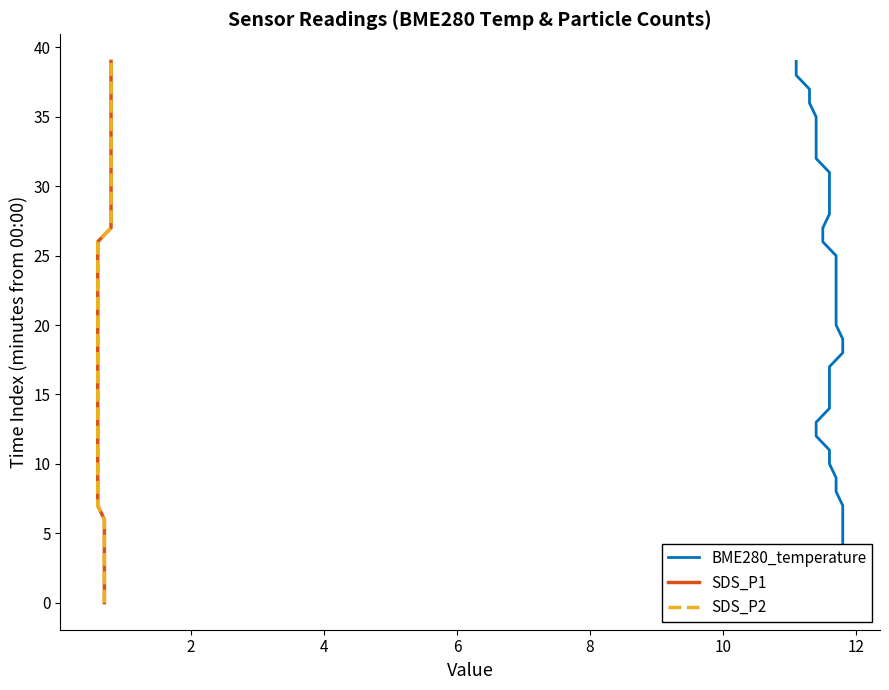

True or false: SDS_P1 and SDS_P2 intersect in this chart.

False